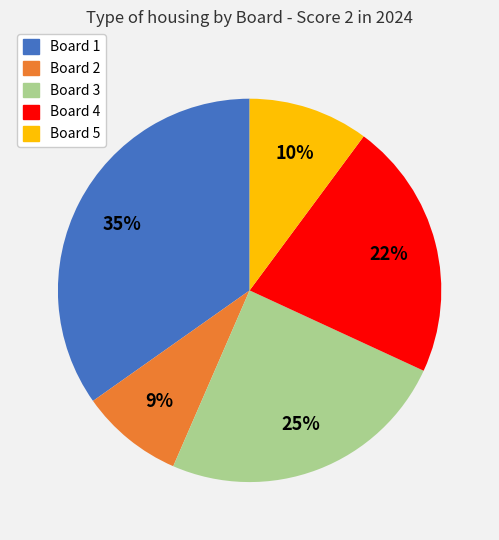

To the nearest percent, what is the difference between the largest and smallest slice percentages?

26%